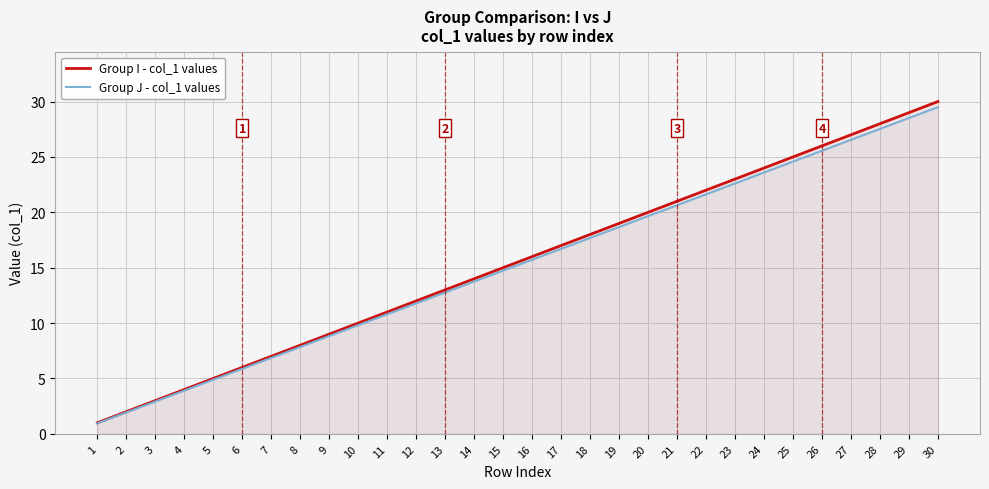

The value of Group J - col_1 values at 21 is 13.8. True or false?

False